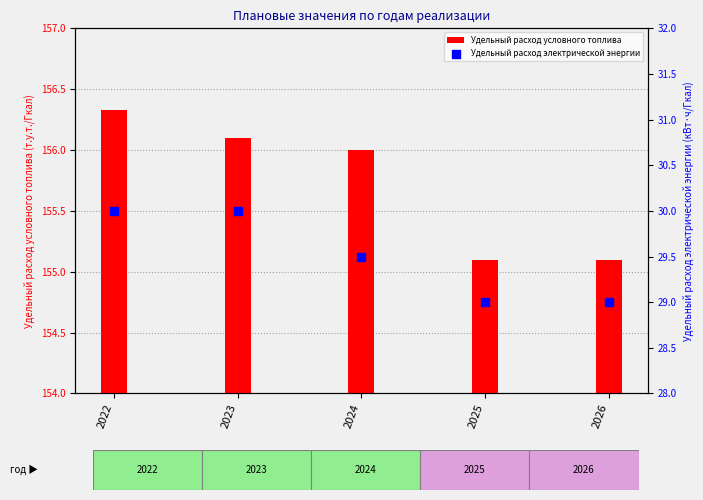

Which series contains the highest Y value?

Удельный расход условного топлива